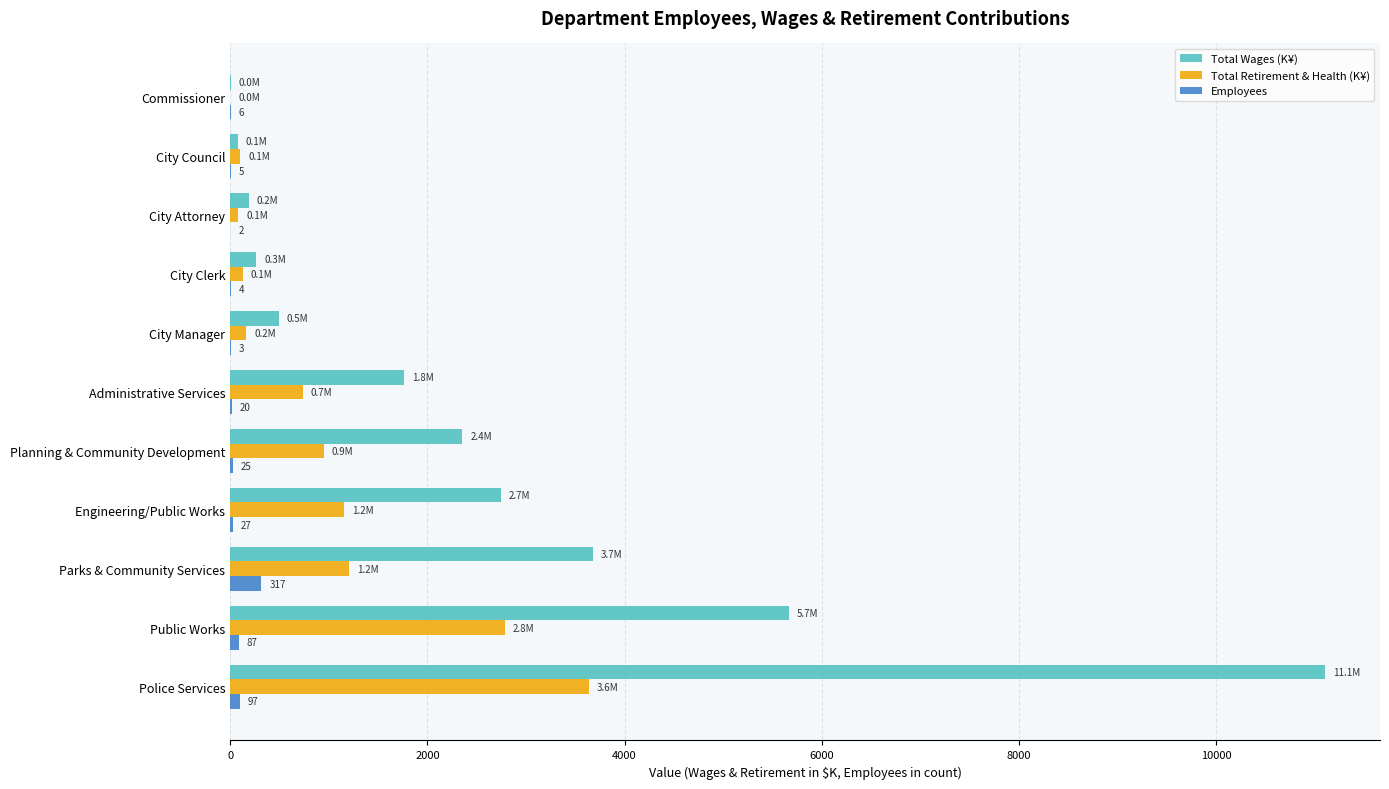

What is the sum of all Employees values?

593.0